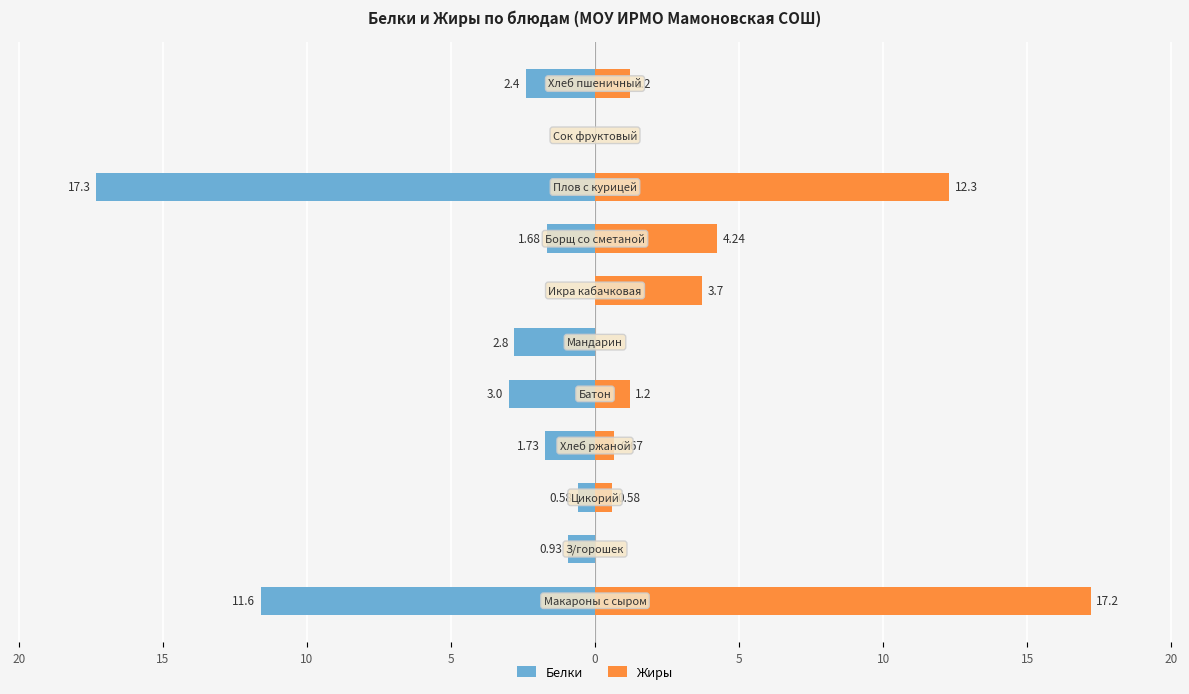

True or false: Белки has a value of 0.0 at 10.

True